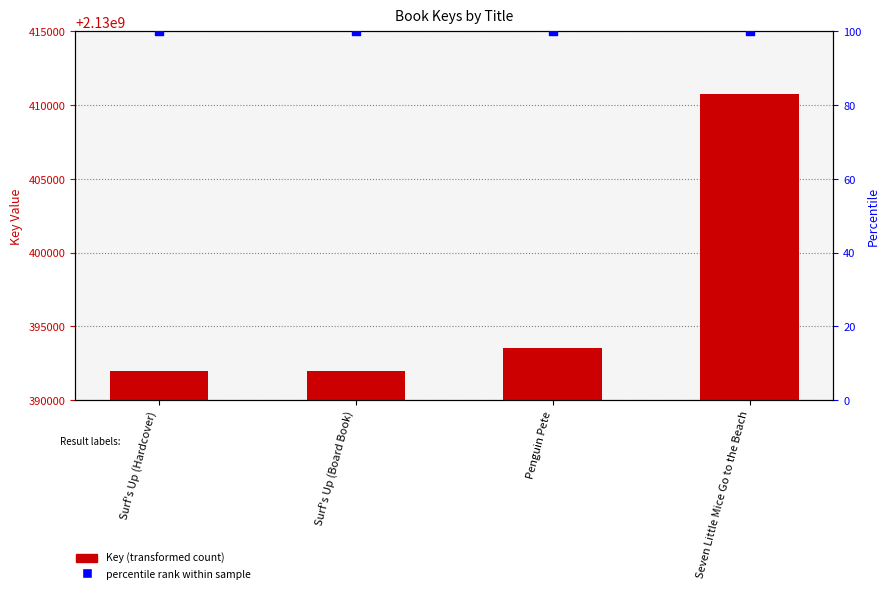

What are all the series names shown in the legend?

Key, percentile rank